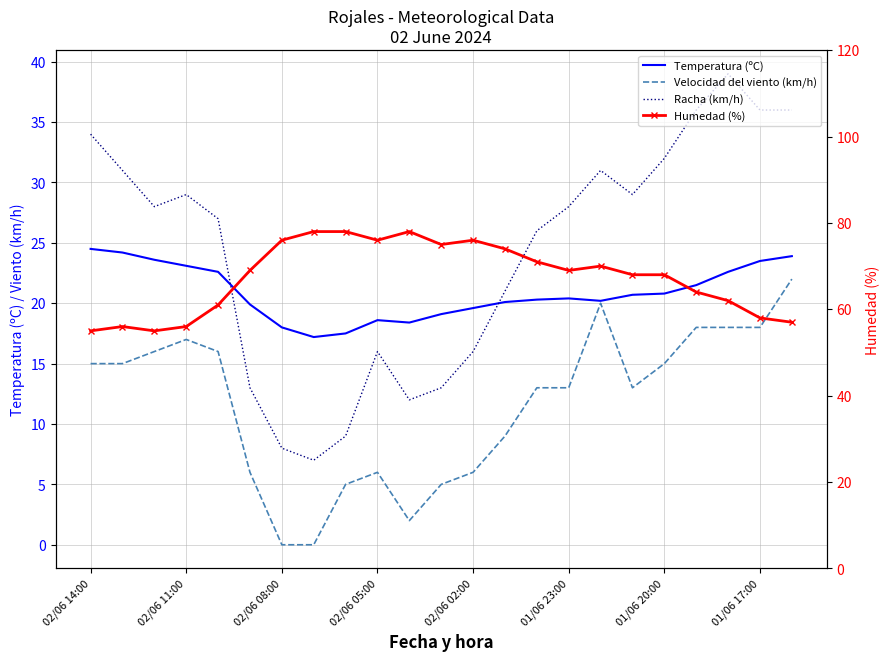

What is the difference between the second highest and second lowest values in the Velocidad del viento (km/h) series?

20.0